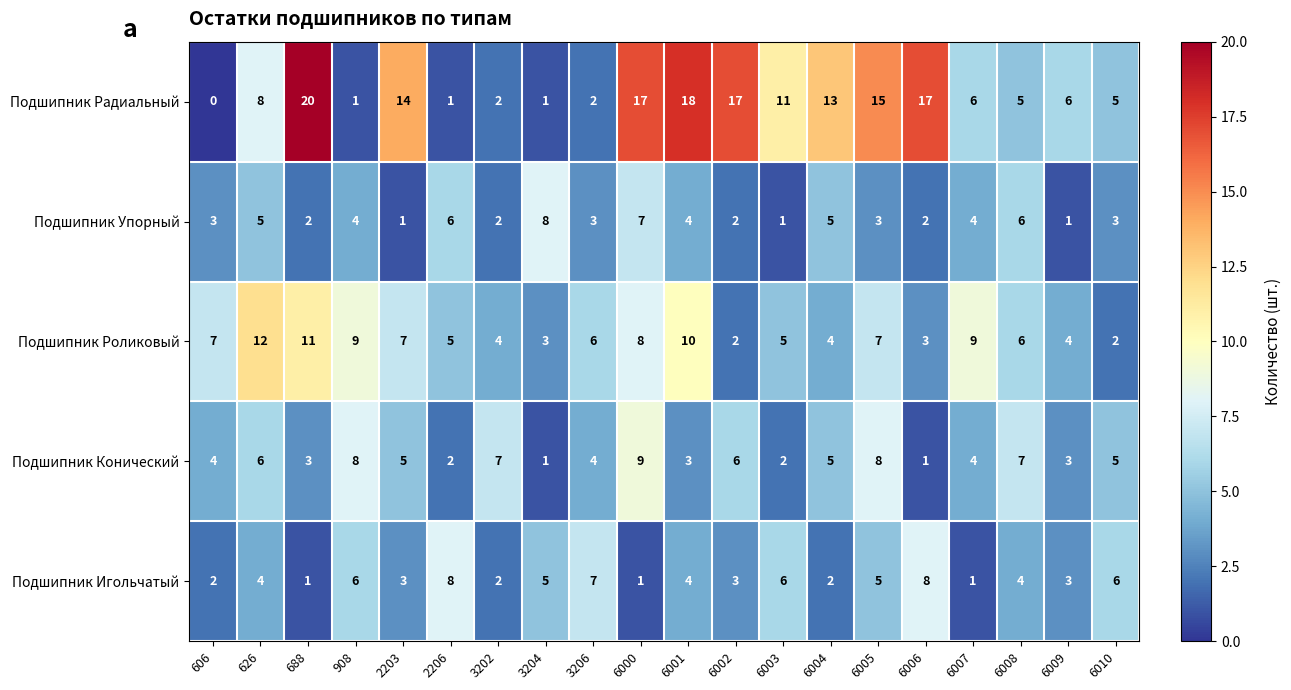

How many Подшипник Роликовый values are between 4 and 9?

13